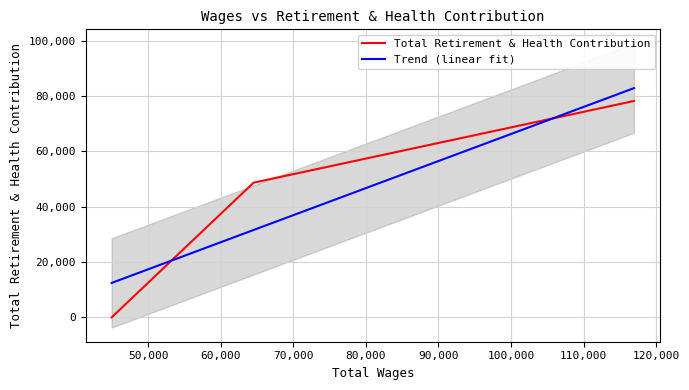

Approximately how many times larger is the value at 64520.0 compared to 116943.0?

0.6